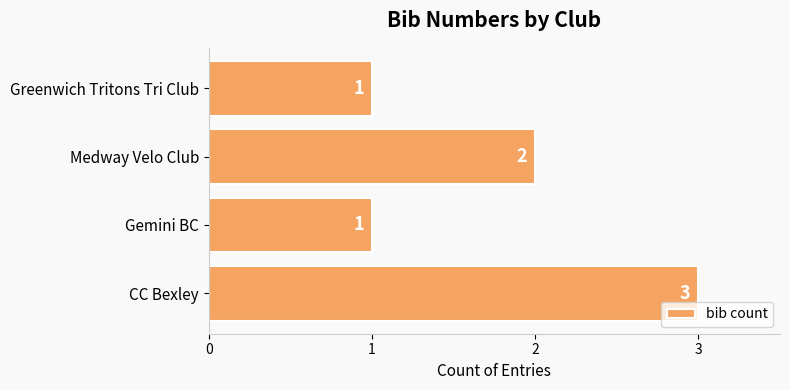

Which has a higher value, Greenwich Tritons Tri Club or Medway Velo Club?

Medway Velo Club